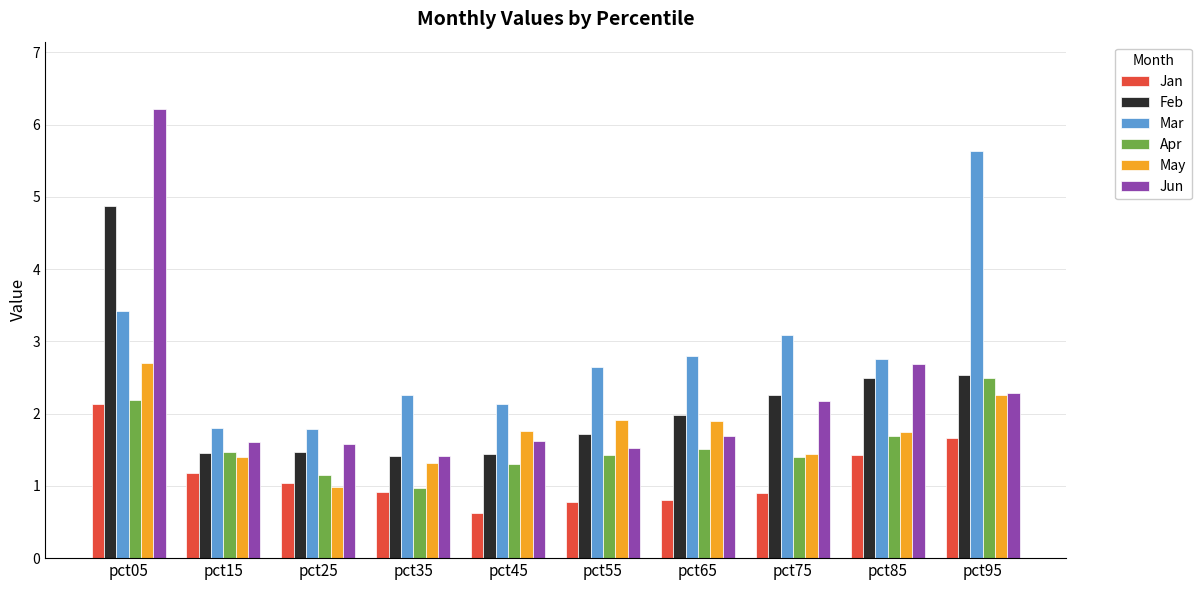

Which series has the largest total across all categories?

Mar